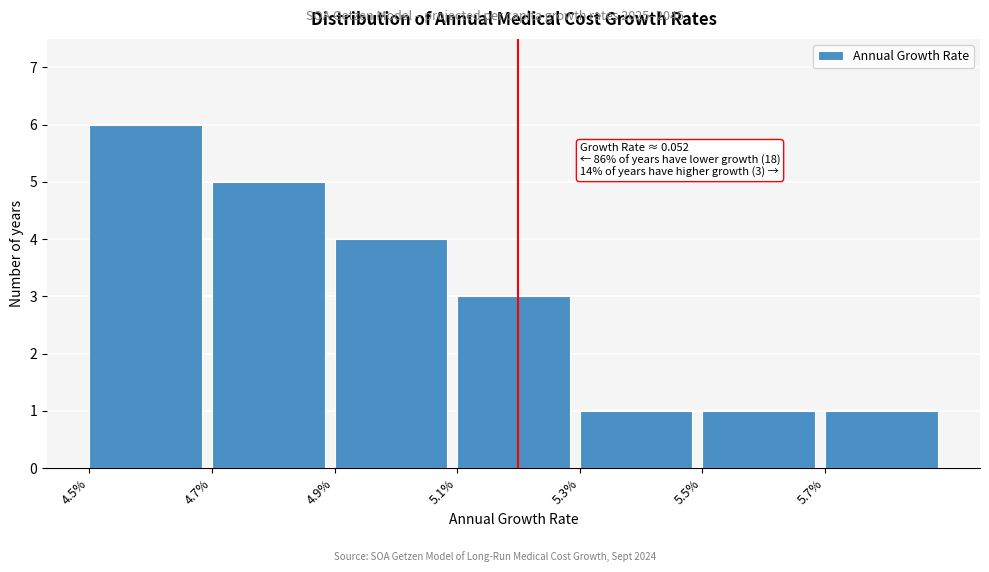

Reading right to left, list all the values displayed in this chart.

1	1	1	3	4	5	6